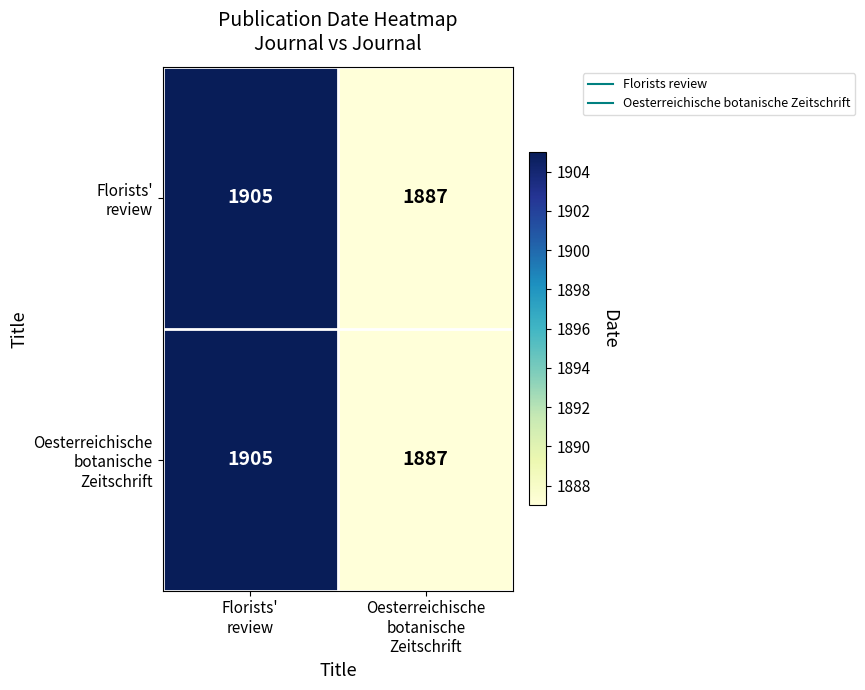

What is the smallest value displayed?

1887